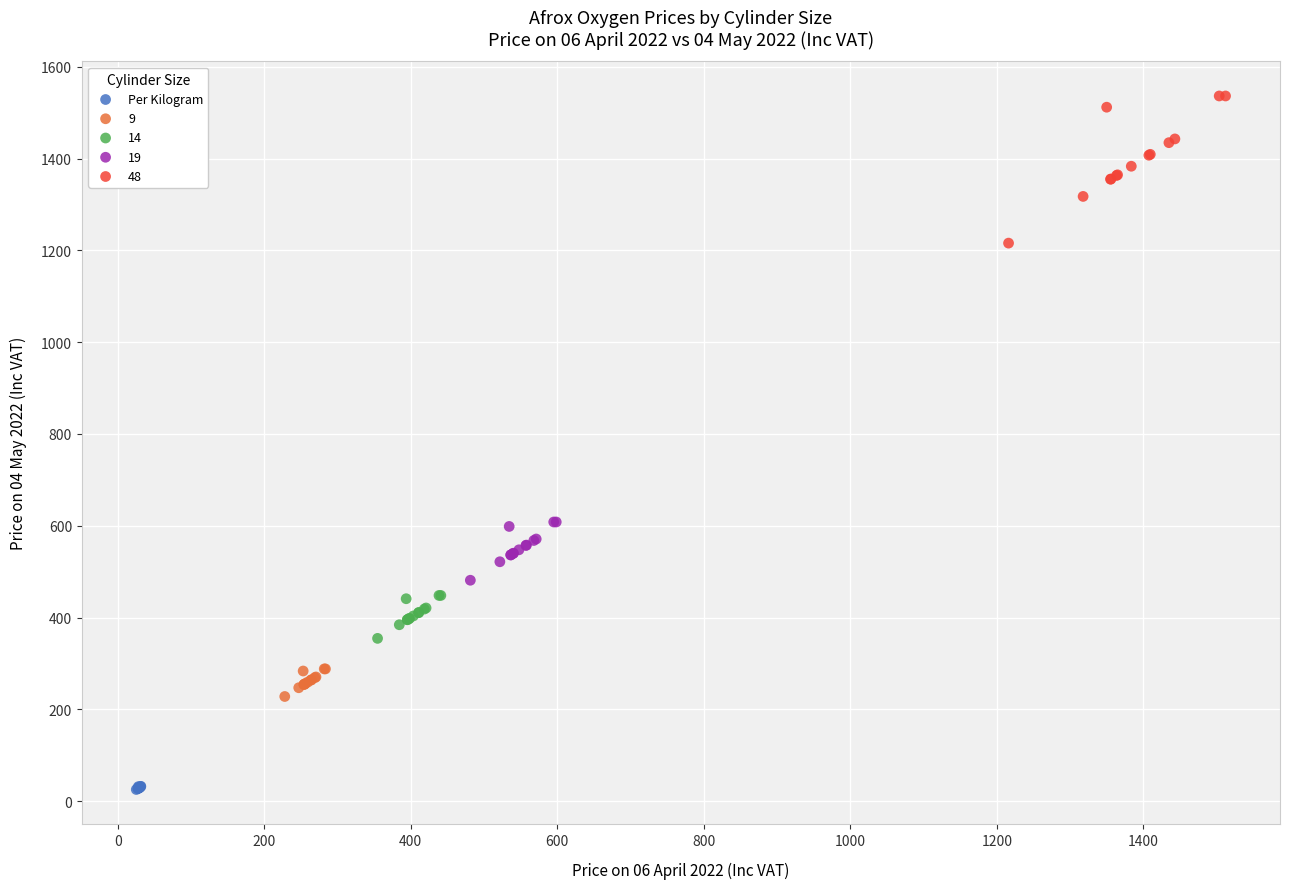

Which series has the largest Y range (max minus min)?

48